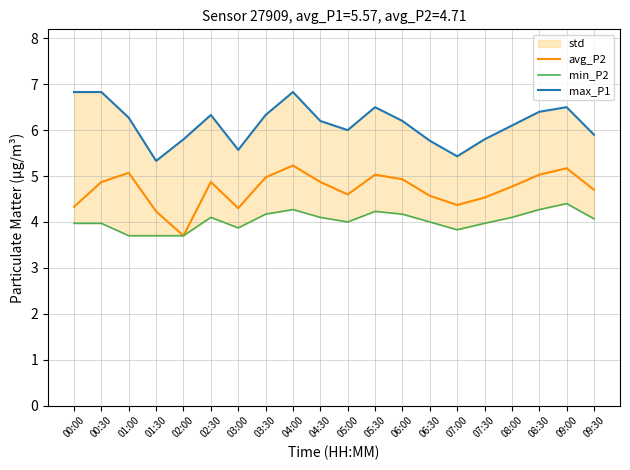

Does the chart have visible grid lines?

Yes